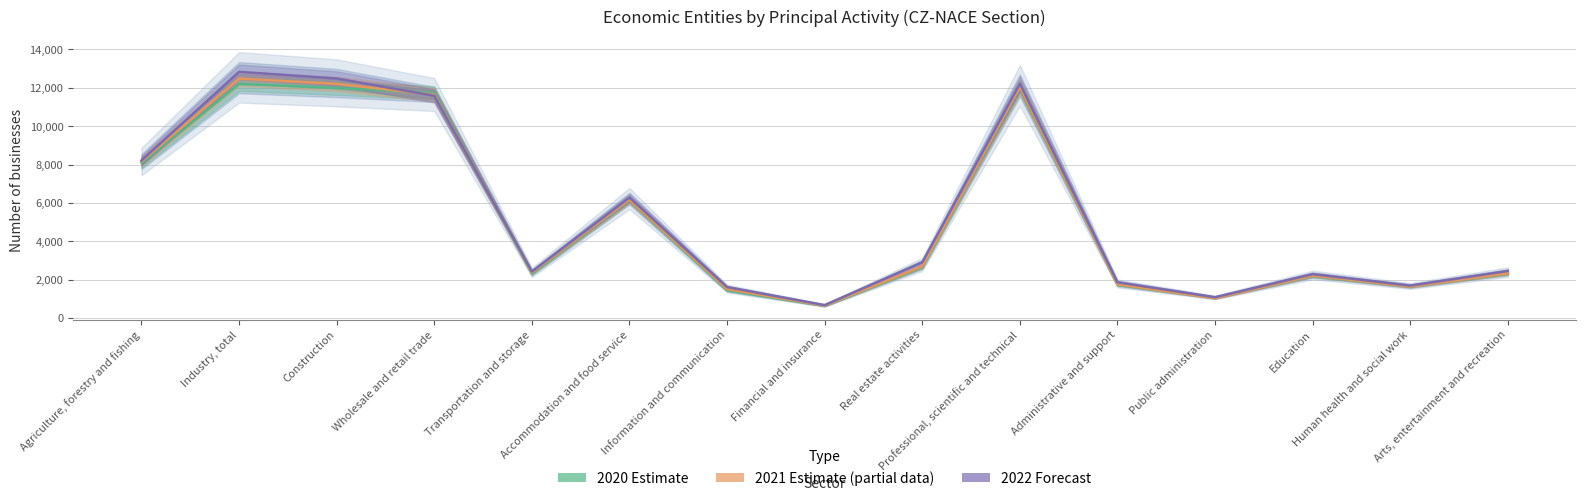

What position from the left is Financial and insurance?

8